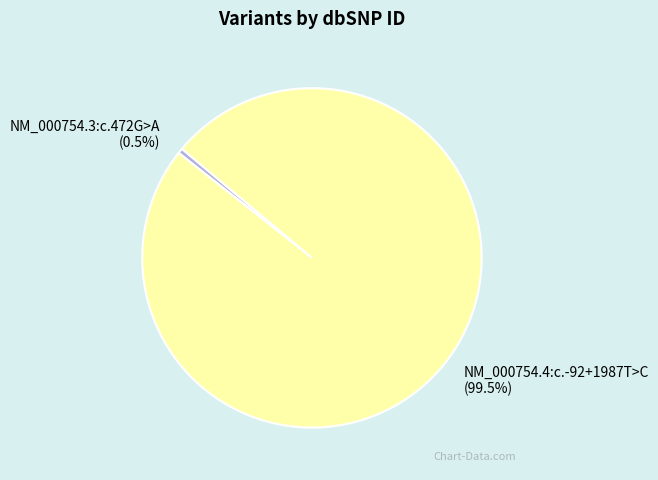

Which slice is the largest?

NM_000754.4:c.-92+1987T>C